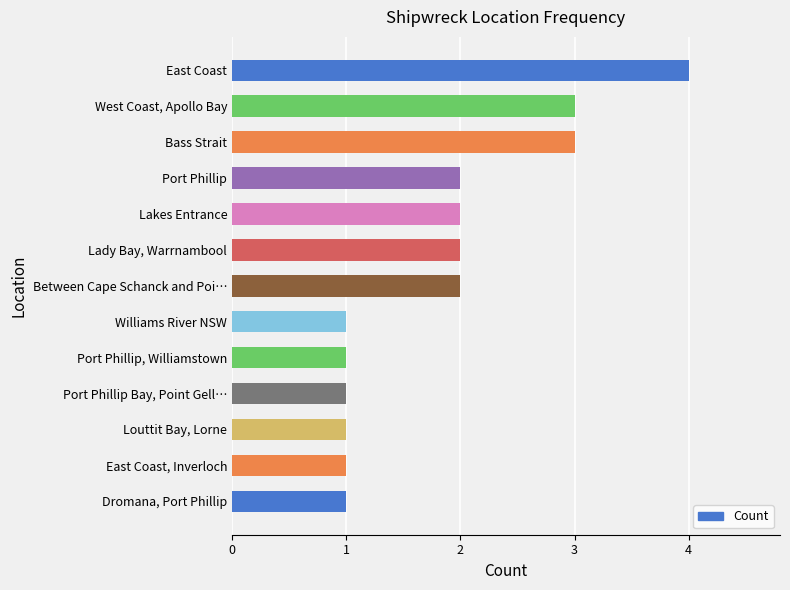

Between Port Phillip and Bass Strait, which is larger?

Bass Strait